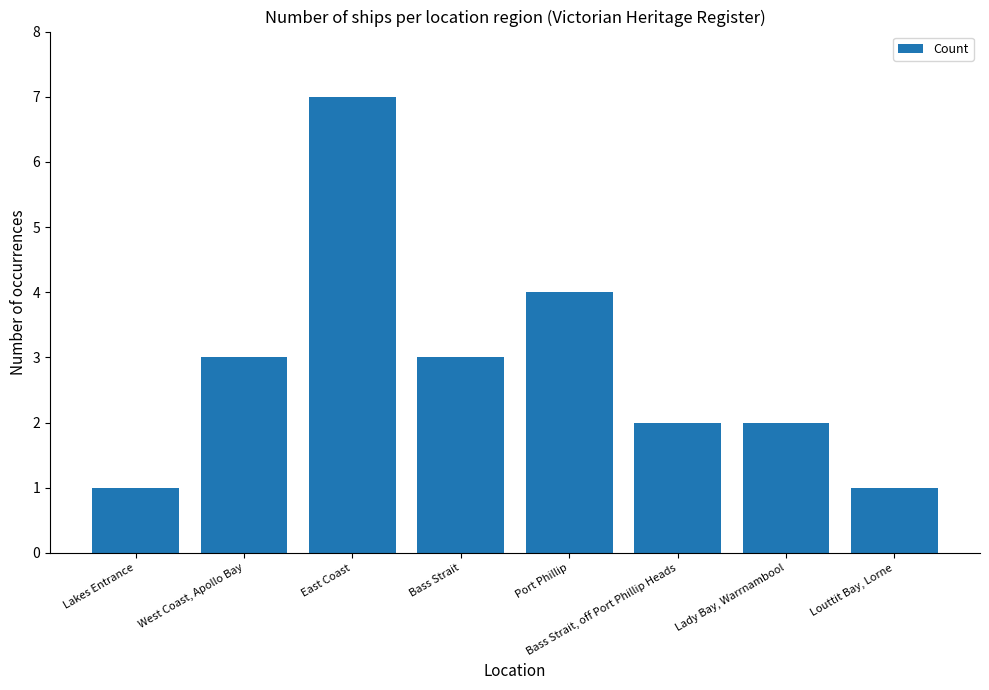

What is the sum of all values?

23